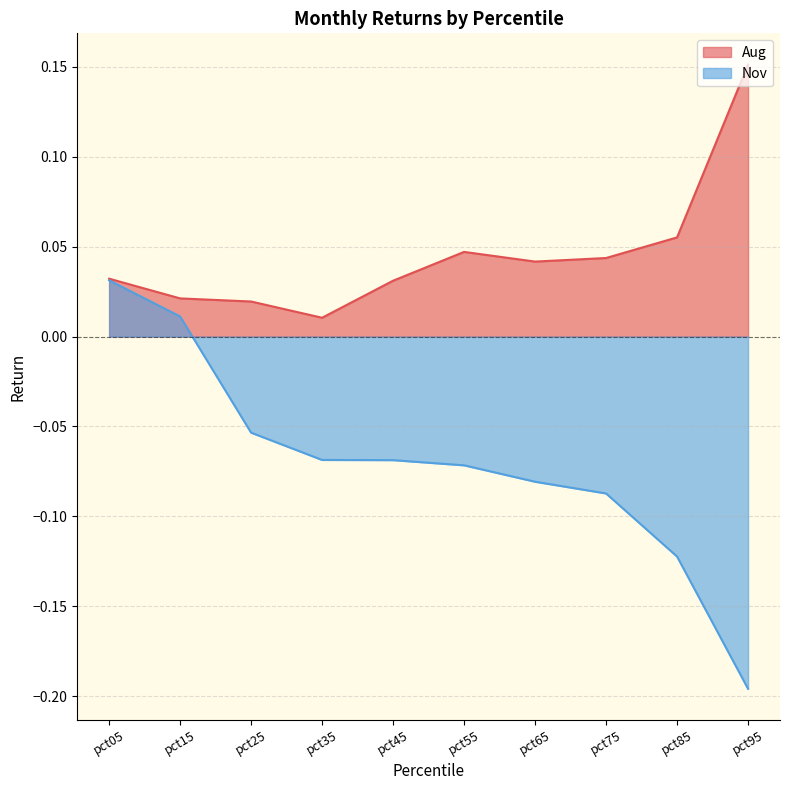

Which series has the largest total across all categories?

Aug